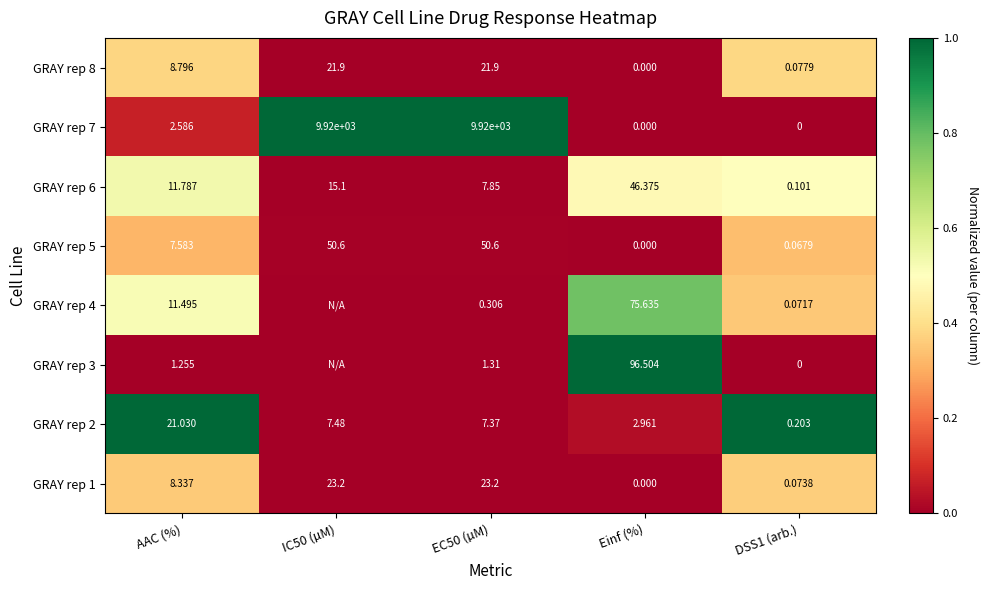

At which label does GRAY rep 6 reach its peak?

Einf (%)